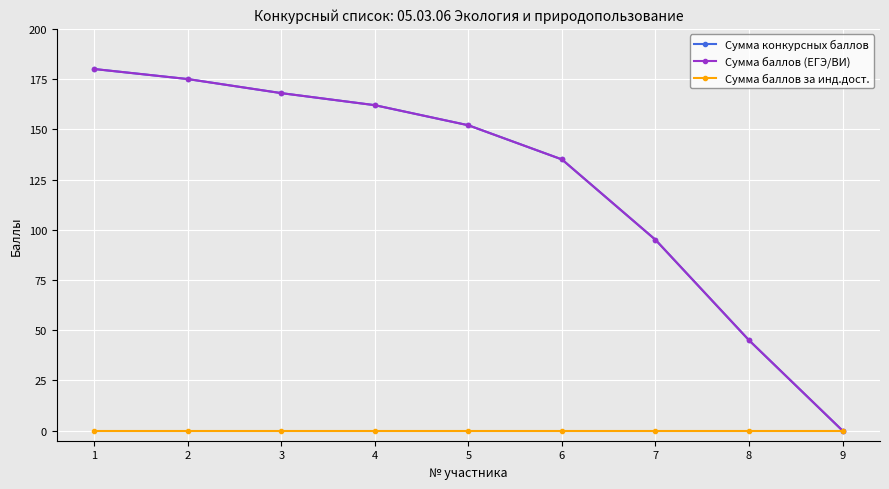

Is this an area chart (filled region under the line)?

No